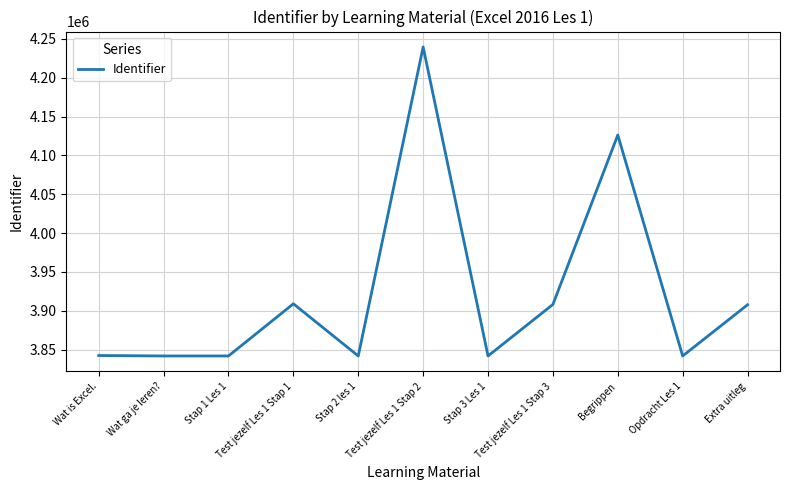

What is the smallest value displayed?

3841872